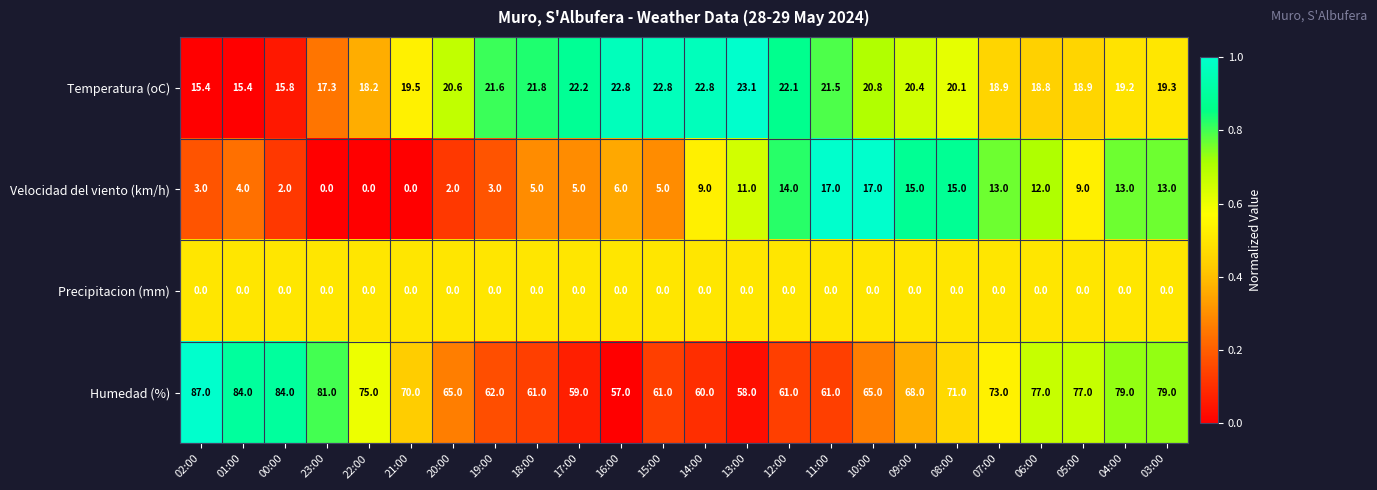

At which category is the sum across all series the highest?

03:00